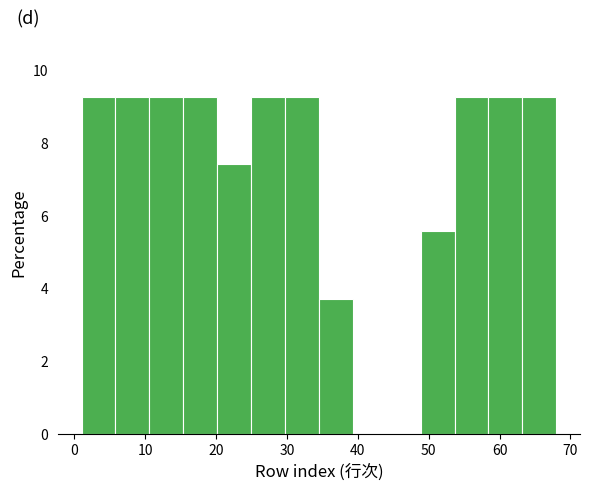

Reading left to right, list every bar in this chart as the range it spans on the x-axis followed by its height. Neither the bar edges nor the heights are printed on the chart, so give them approximately, as read against the axes.

1 to 6: 9.2
6 to 11: 9.2
11 to 15: 9.2
15 to 20: 9.2
20 to 25: 7.4
25 to 30: 9.2
30 to 35: 9.2
35 to 39: 3.8
39 to 44: 0
44 to 49: 0
49 to 54: 5.6
54 to 58: 9.2
58 to 63: 9.2
63 to 68: 9.2